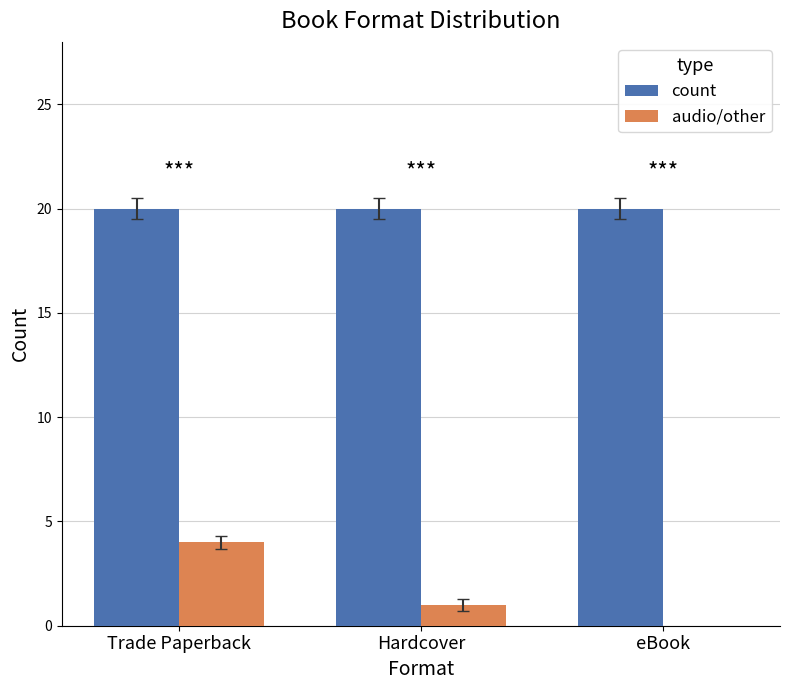

What is the sum of the count values at eBook and Hardcover?

40